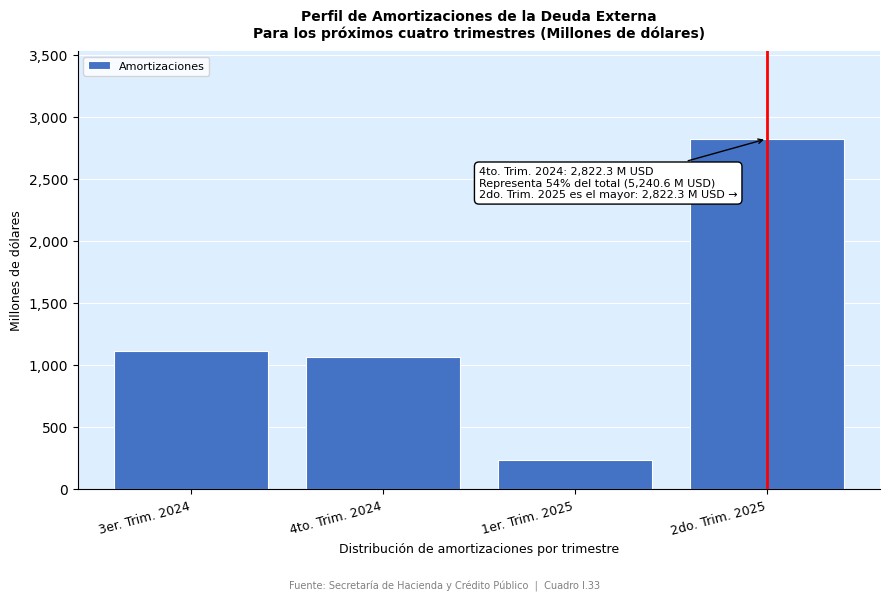

Reading right to left, extract all data points from this chart.

2822.3	233.2	1067.8	1117.3